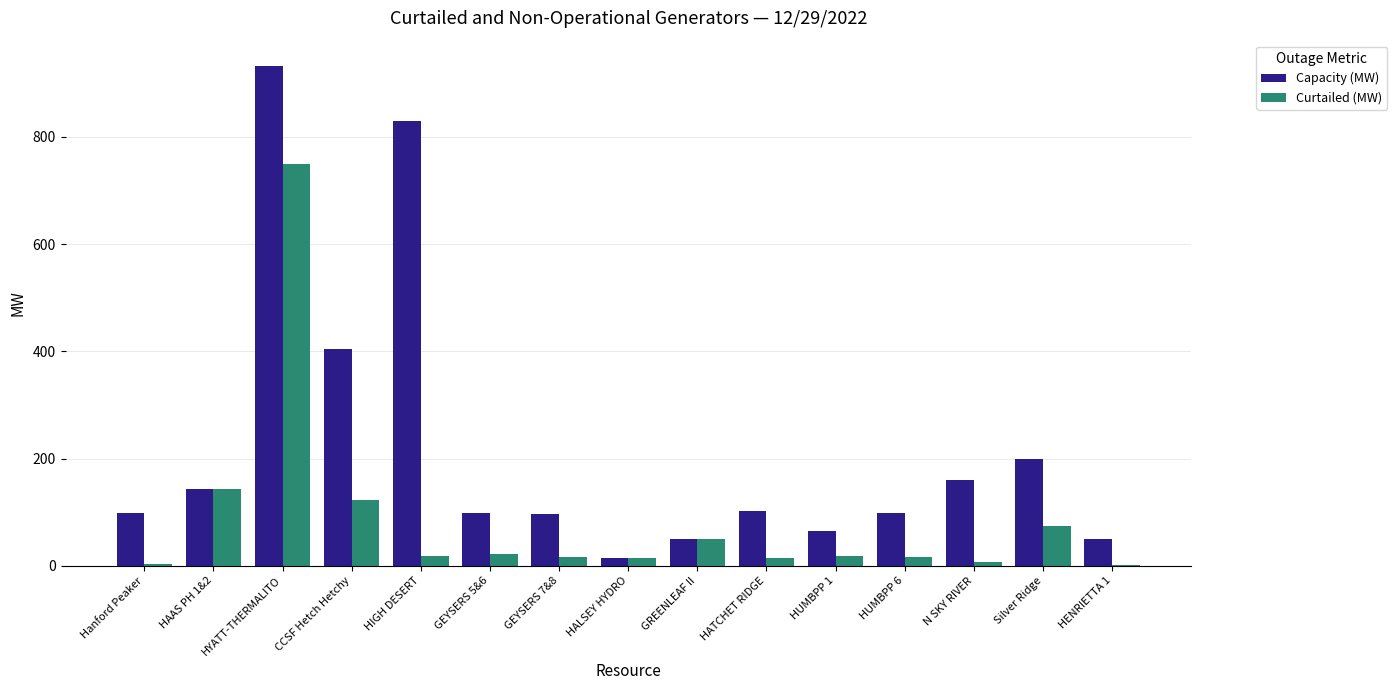

How many values in the Capacity (MW) series exceed 98?

9